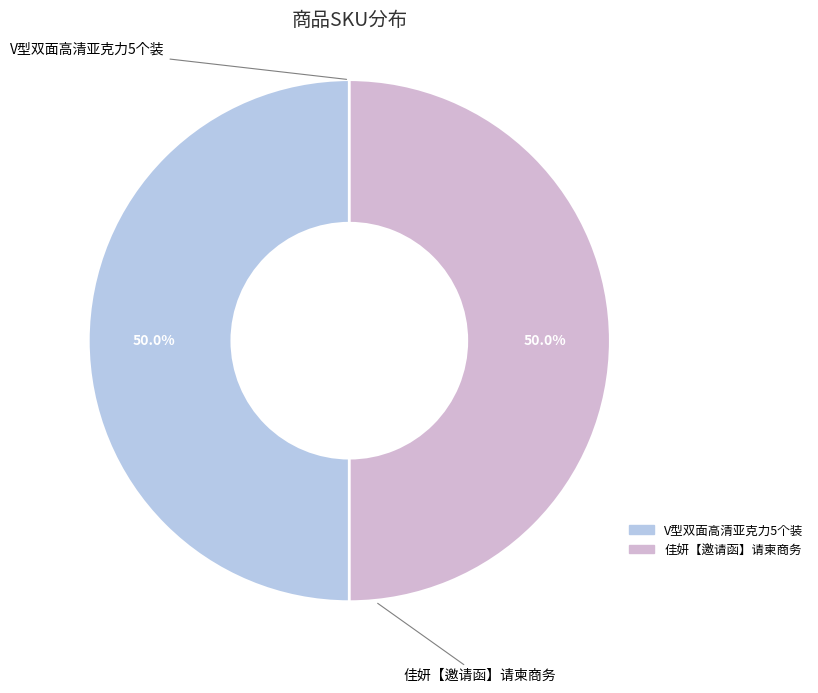

To the nearest percent, what portion does V型双面高清亚克力5个装 represent?

50%